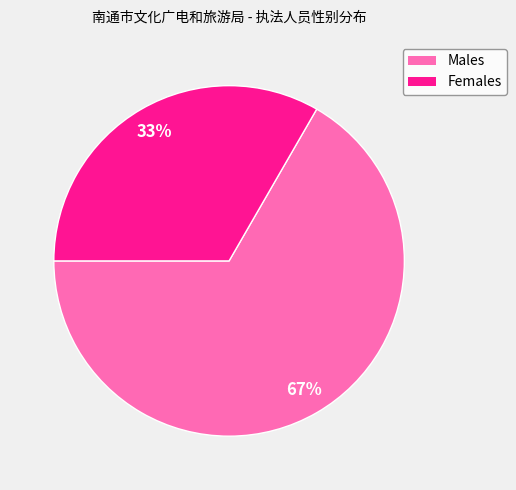

Which has a higher value, Males or Females?

Males